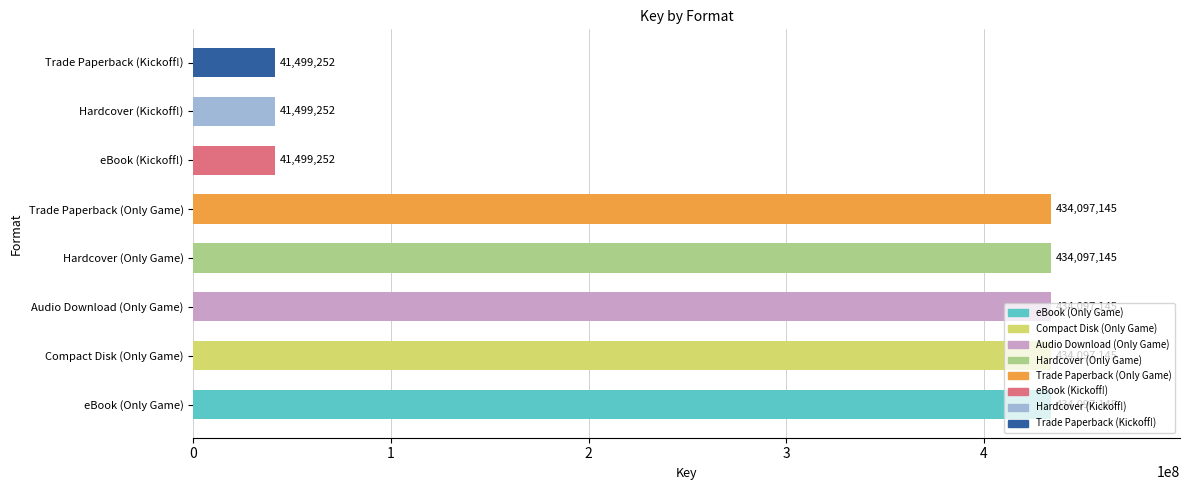

How many bars are there in total?

8